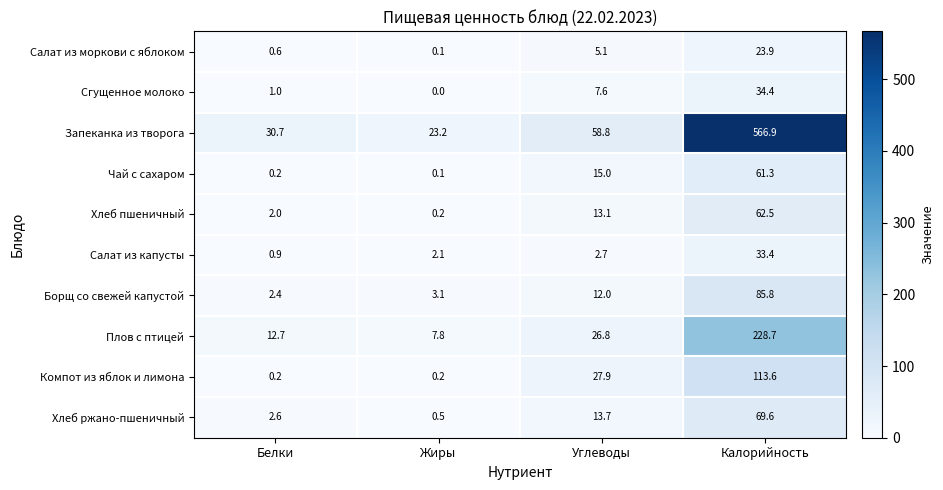

Where is Запеканка из творога nearest to the value 295?

Углеводы